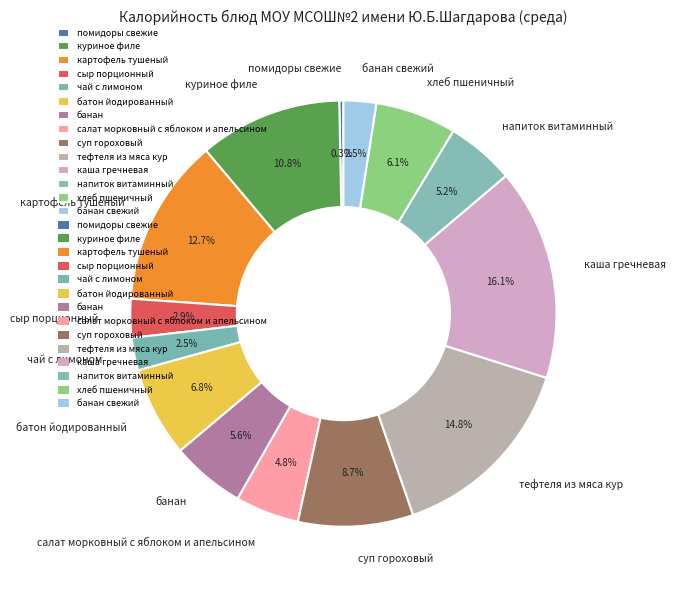

Is the sum of картофель тушеный and салат морковный с яблоком и апельсином greater than half?

No